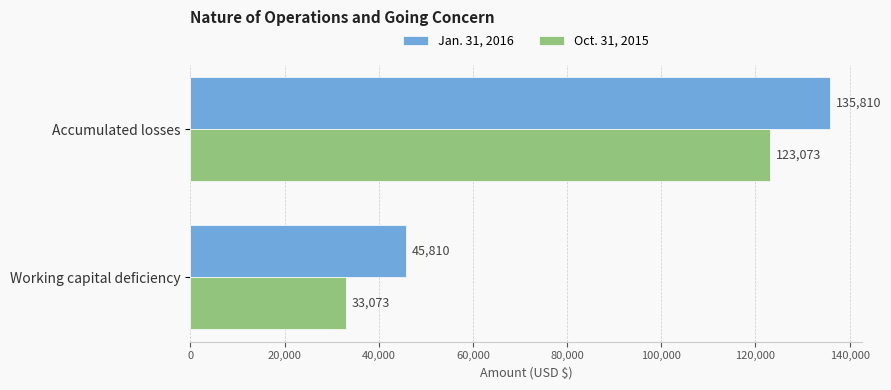

Rank the series by their maximum value, from lowest to highest.

Oct. 31, 2015, Jan. 31, 2016